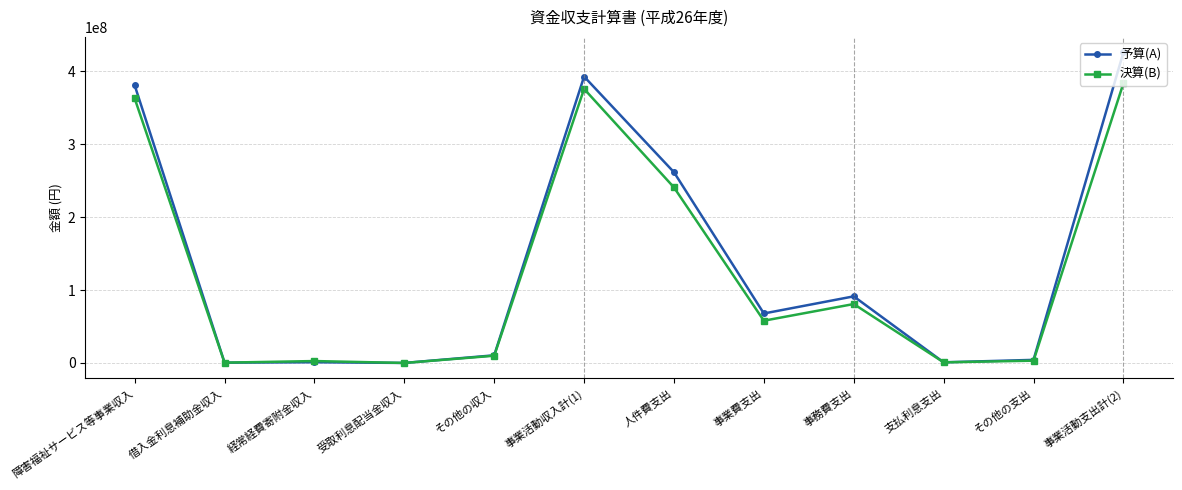

What is the sum of all 予算(A) values?

1637722000